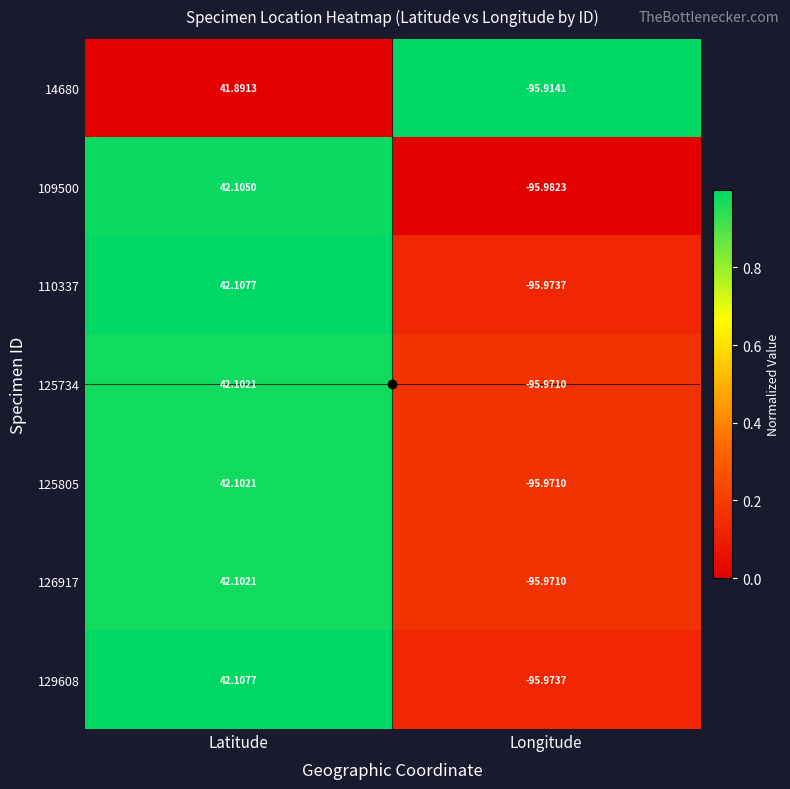

List the labels in order of 126917 value, largest first.

Latitude, Longitude